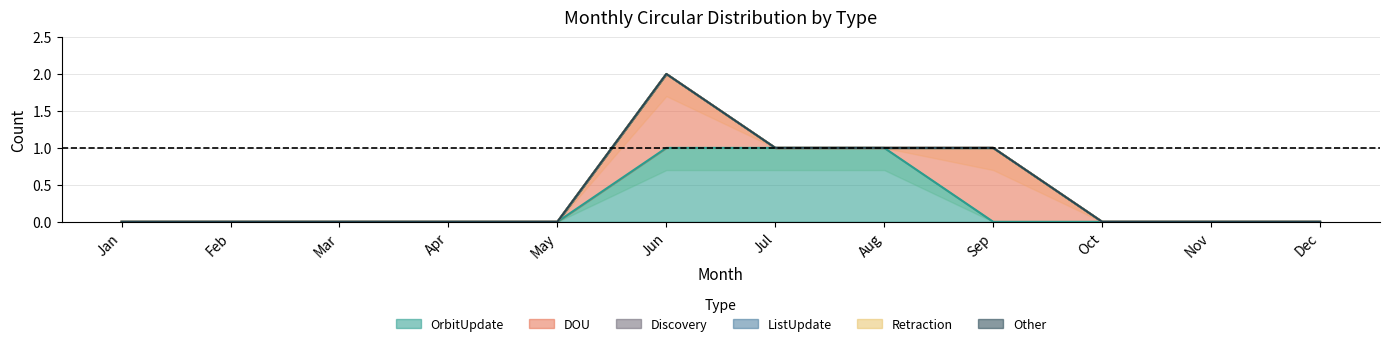

The OrbitUpdate series shows 0 at Dec. True or false?

True